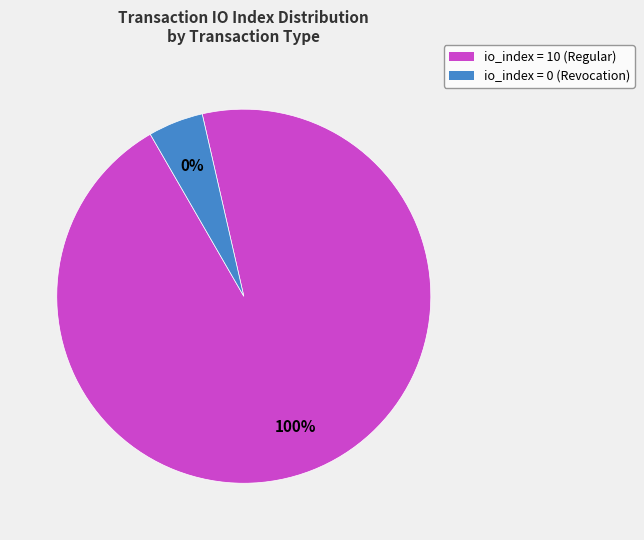

Does any single category account for the majority?

Yes